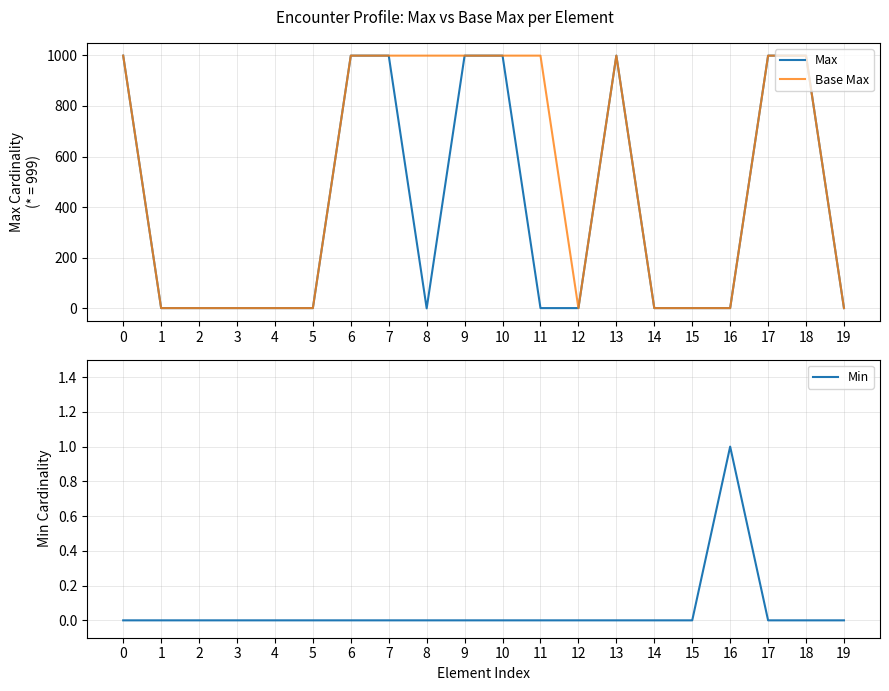

What is the average value of the Max series?

400